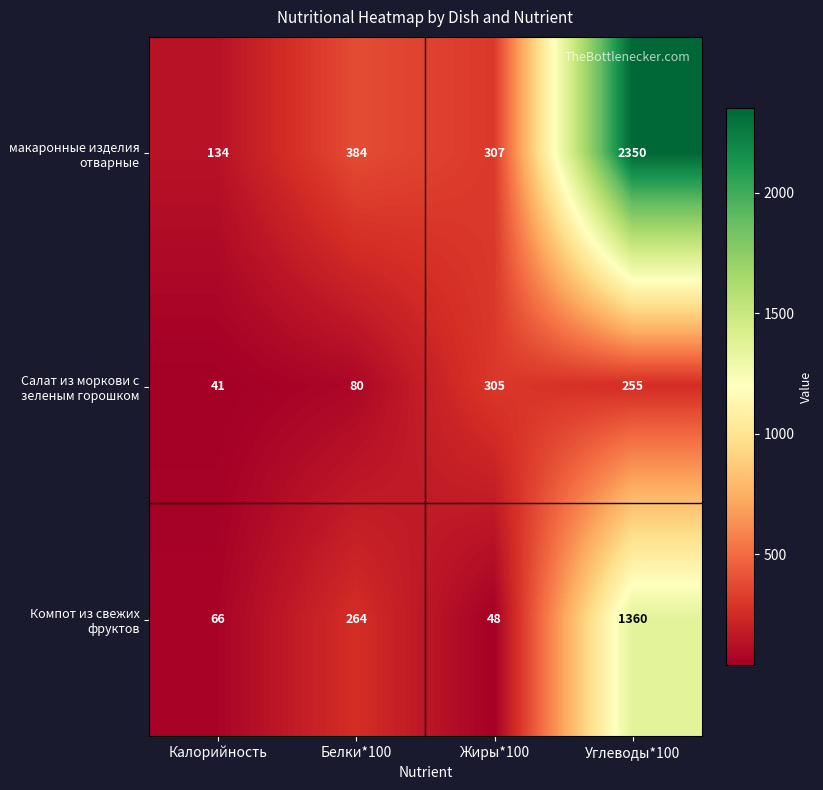

Which series has the largest range (max minus min)?

макаронные изделия отварные